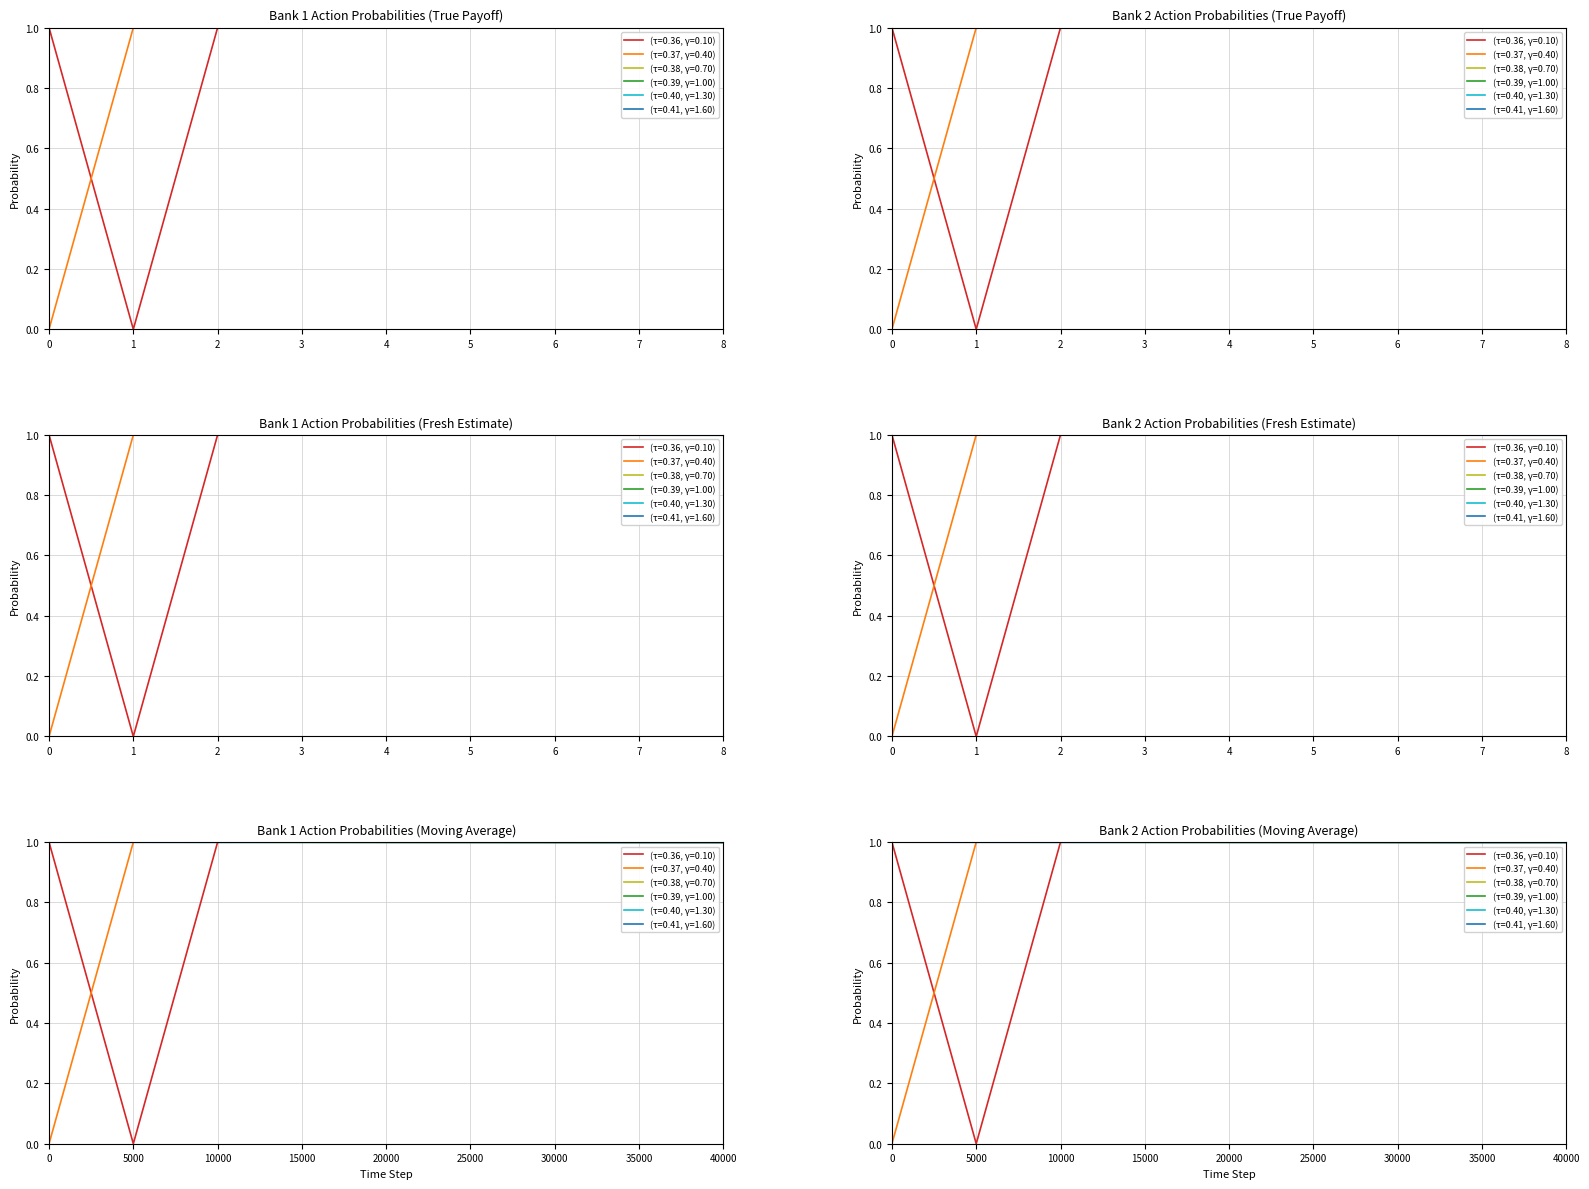

Is it true that 27758 equals 0.0 at 0?

True